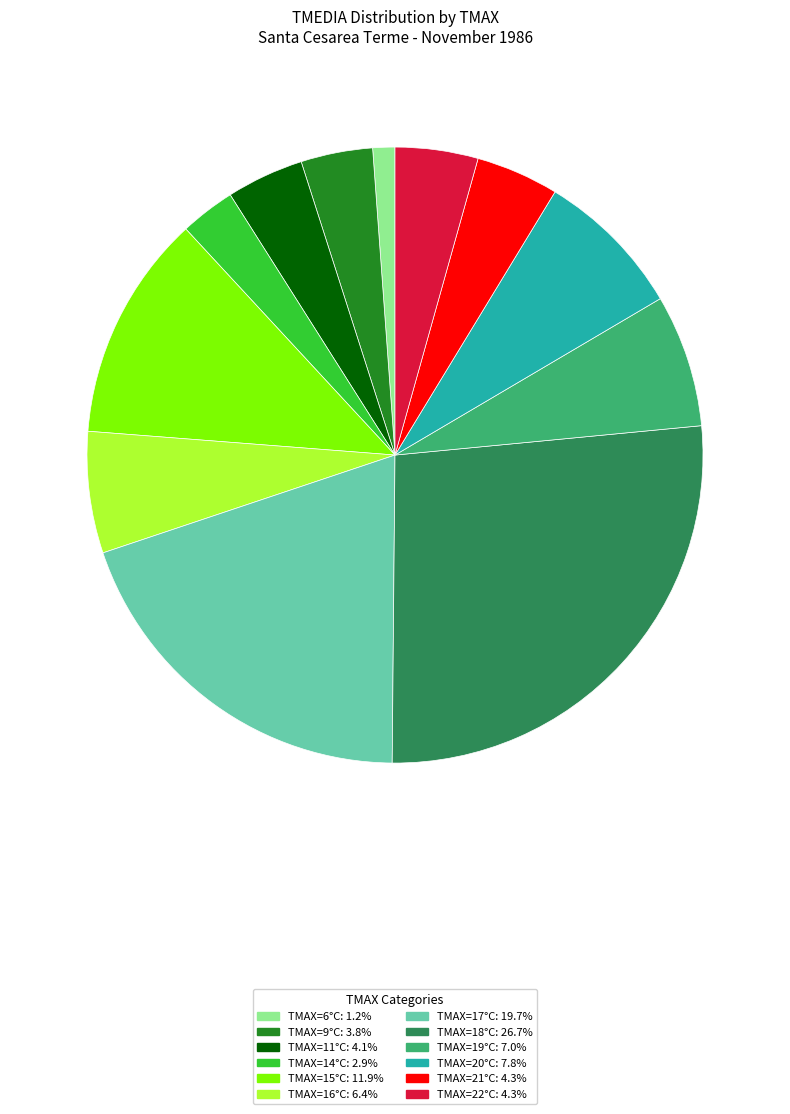

Is there any slice that represents more than half of the pie?

No